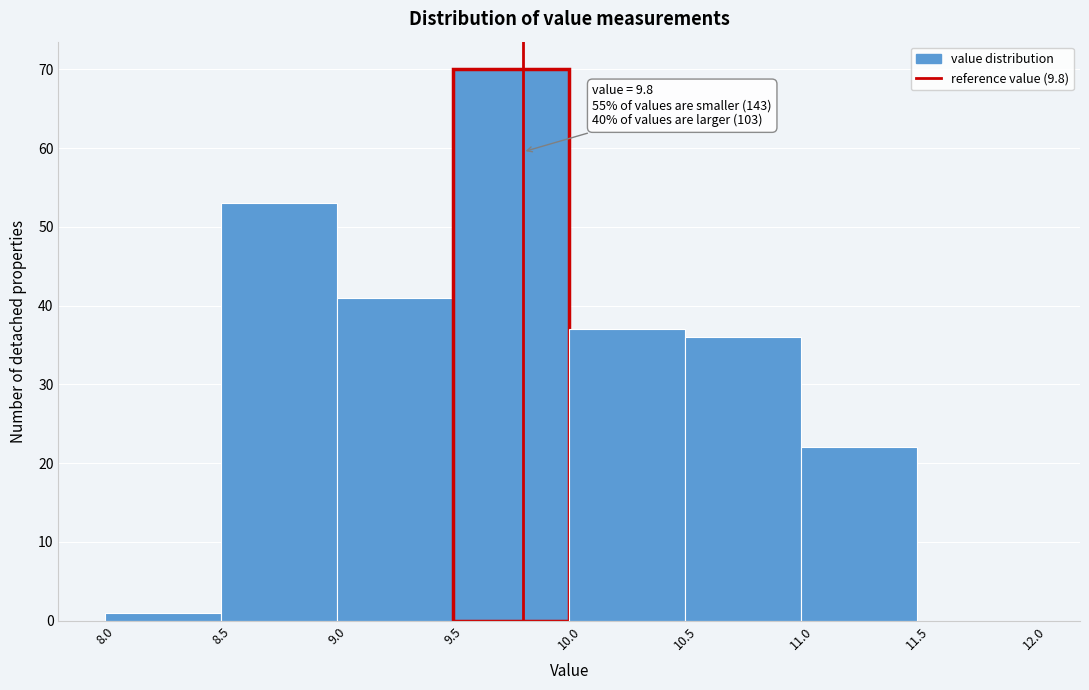

Over which range of the x-axis is the bar tallest?

9.5 to 10.0